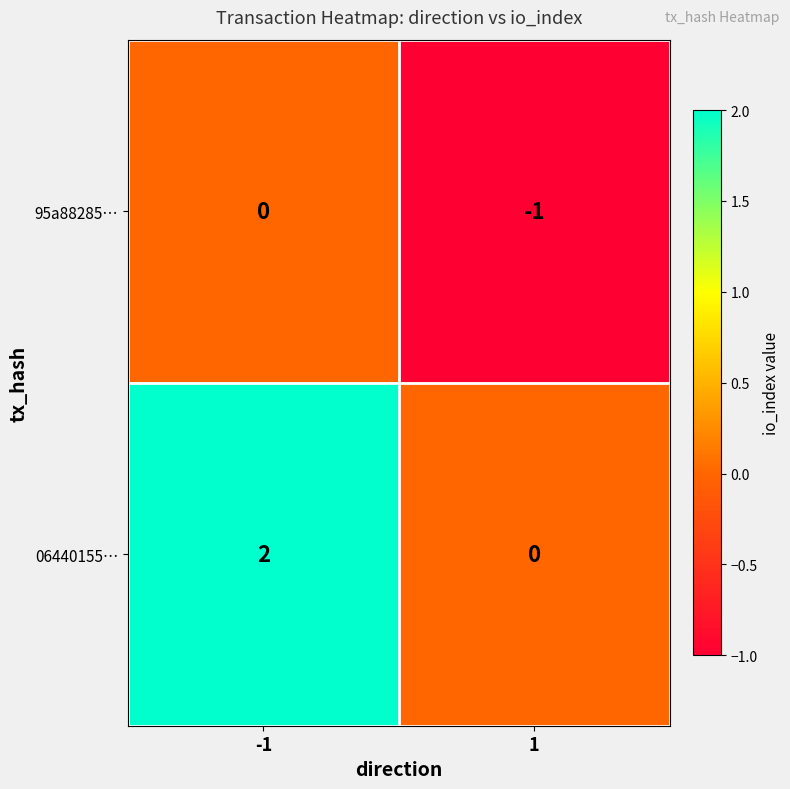

Which label corresponds to the largest value in the chart?

-1